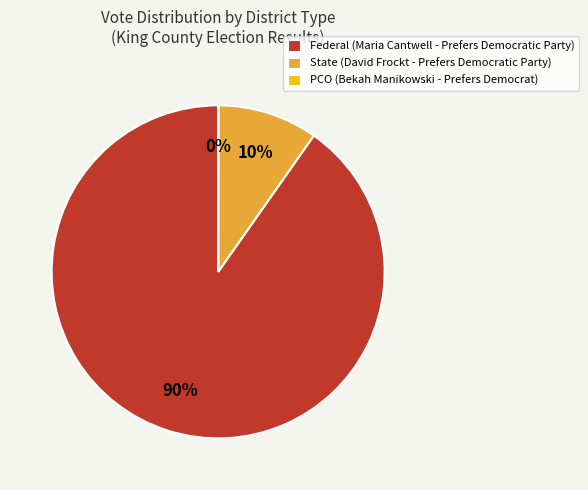

To the nearest percent, what is the average slice percentage?

33%